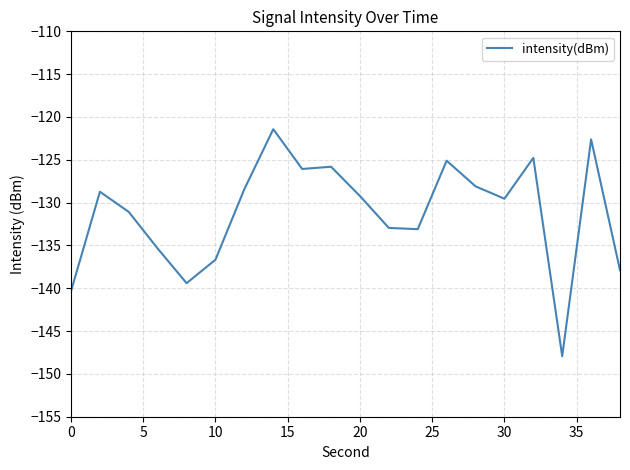

What is the difference between the maximum and minimum values?

26.5